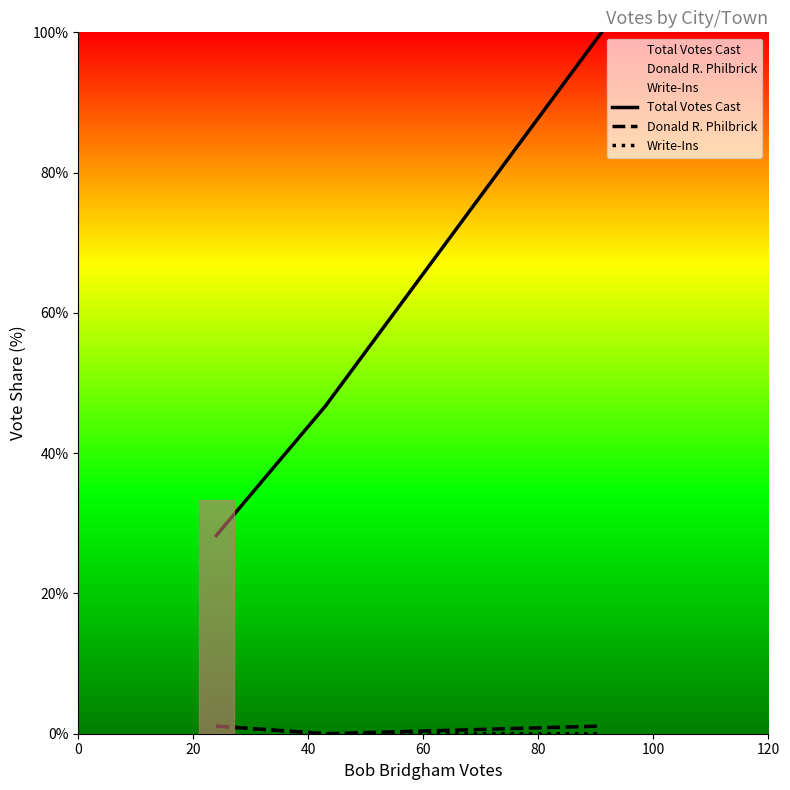

The value of Write-Ins at 0 is 0.2. True or false?

False